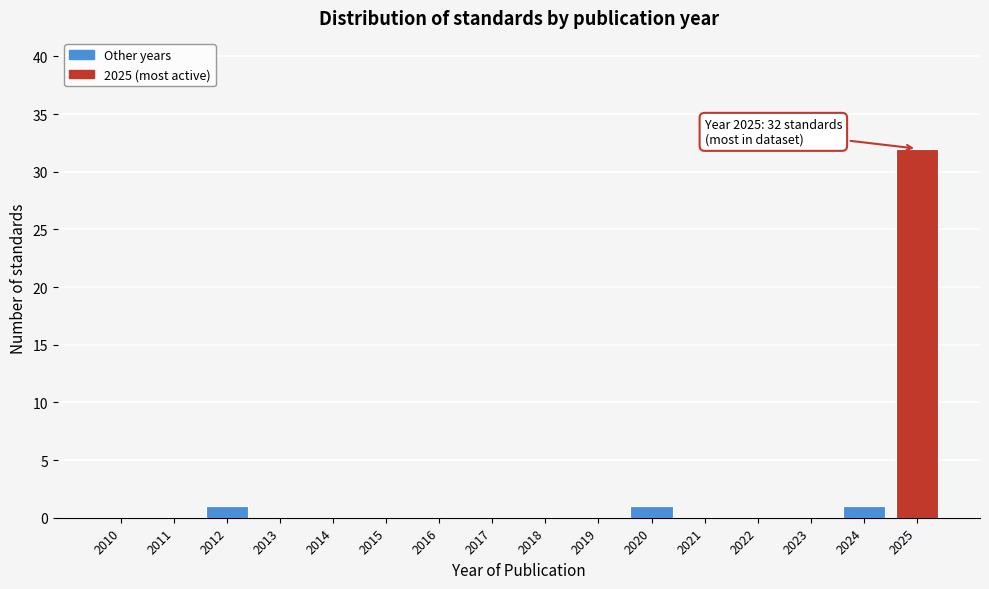

Reading right to left, transcribe all the data shown in this chart.

2025=32	2024=1	2023=0	2022=0	2021=0	2020=1	2019=0	2018=0	2017=0	2016=0	2015=0	2014=0	2013=0	2012=1	2011=0	2010=0